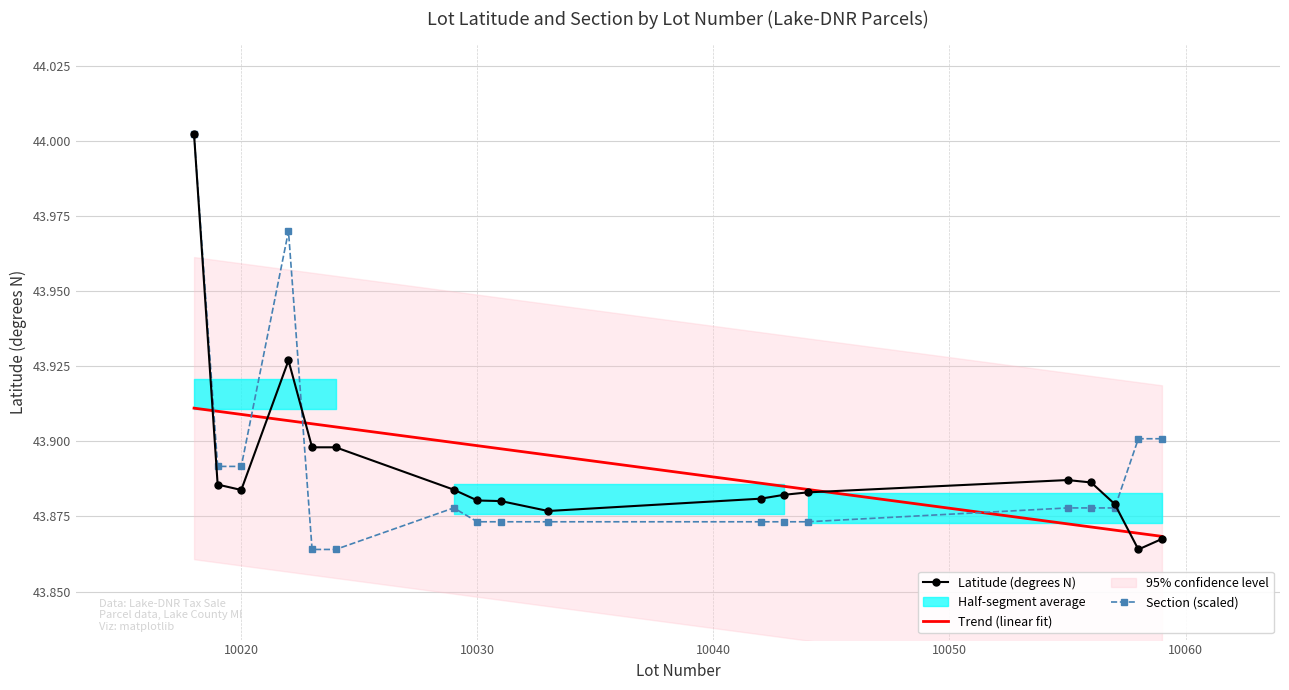

True or false: Section (scaled) and Trend (linear fit) intersect in this chart.

True